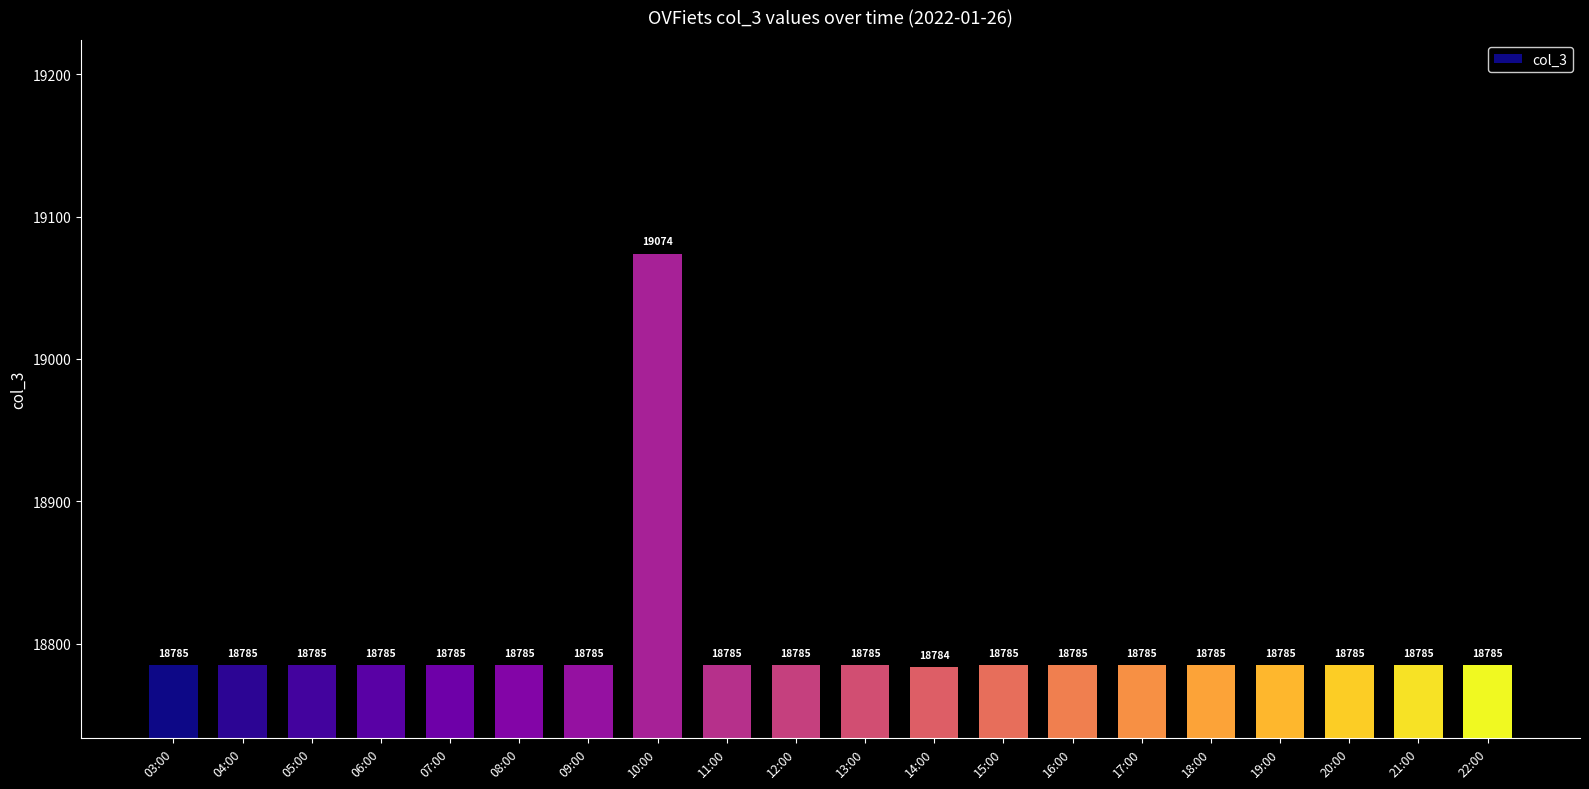

Reading left to right, list all the values displayed in this chart.

18785	18785	18785	18785	18785	18785	18785	19074	18785	18785	18785	18784	18785	18785	18785	18785	18785	18785	18785	18785